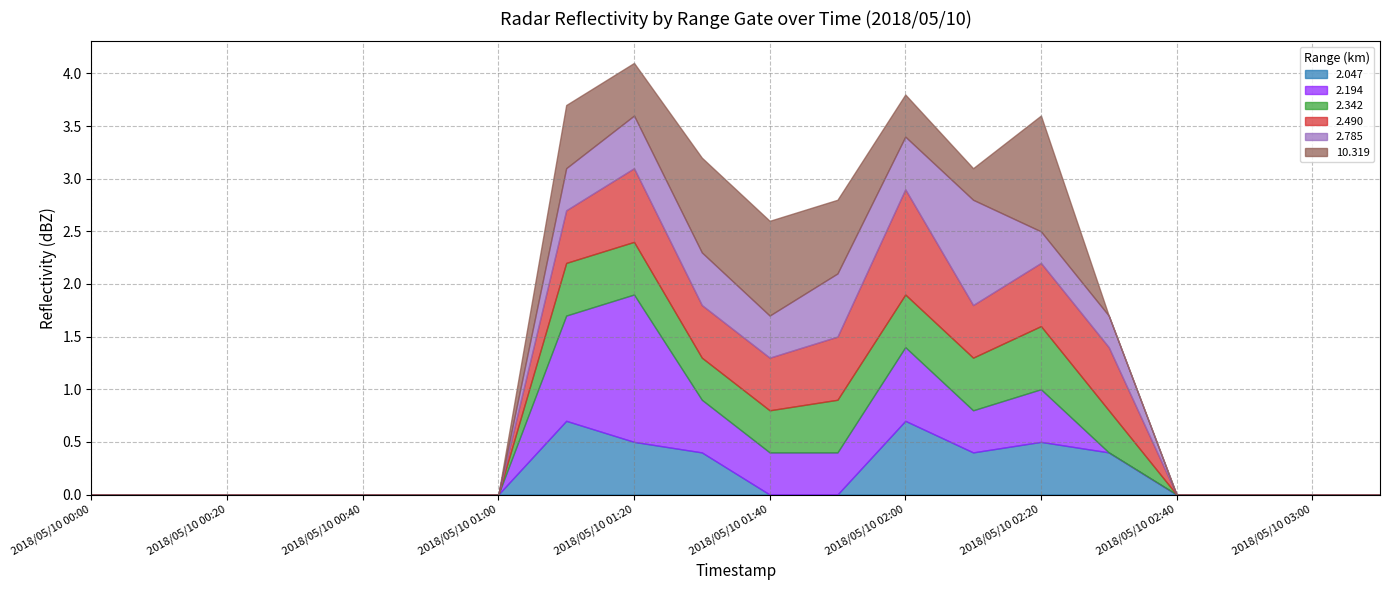

What is the total value across all series at 2018/05/10 02:00?

3.8